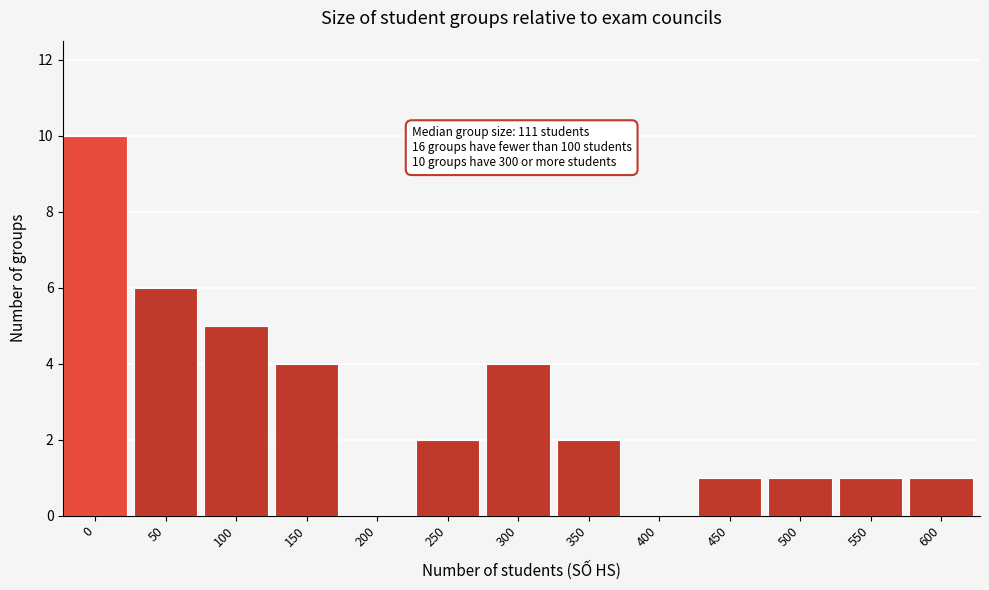

Reading left to right, extract all data points from this chart.

0=10	50=6	100=5	150=4	200=0	250=2	300=4	350=2	400=0	450=1	500=1	550=1	600=1